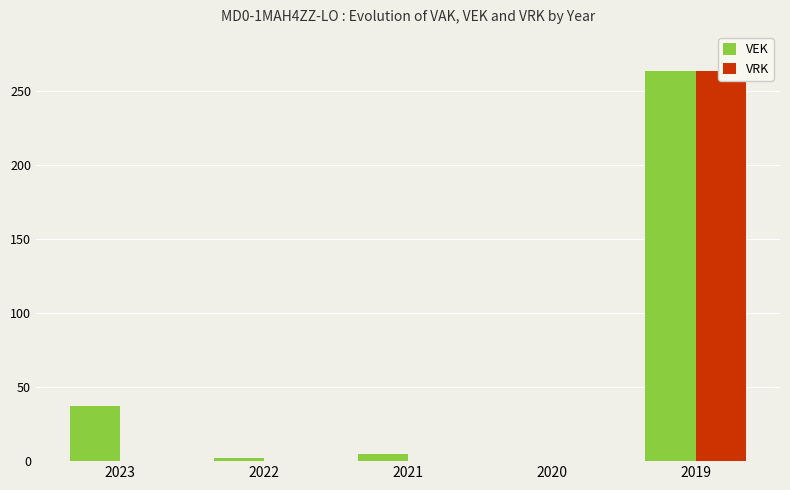

Rank the series at 2021 from highest to lowest value.

VEK, VRK